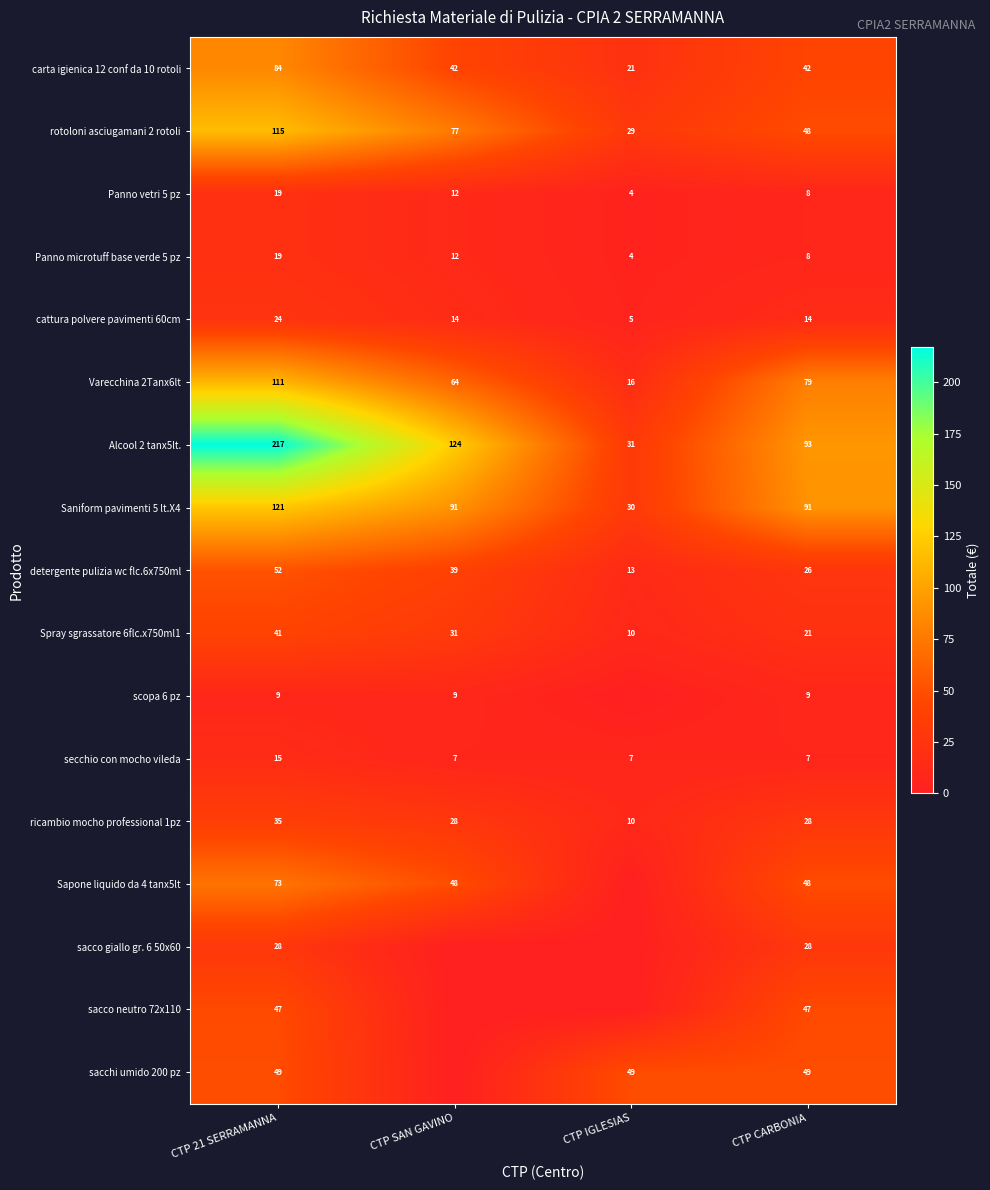

Which category has the lowest value in the carta igienica 12 conf da 10 rotoli series?

CTP IGLESIAS